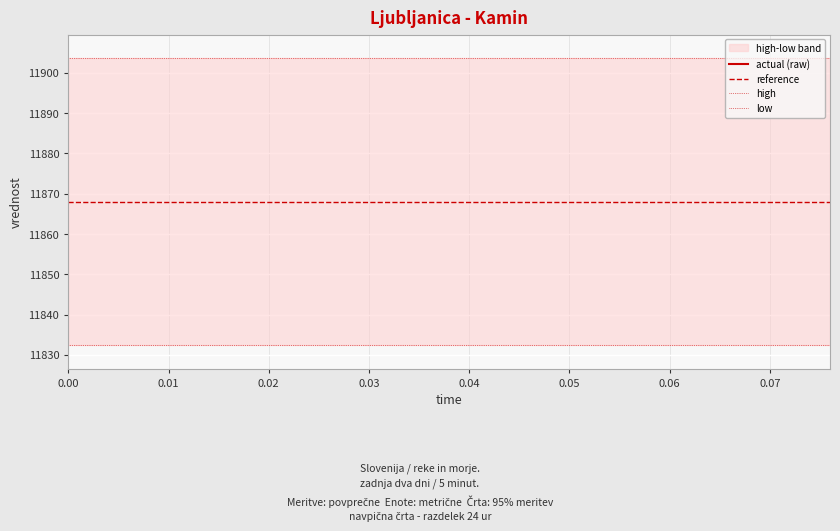

True or false: actual (raw) and low intersect in this chart.

False